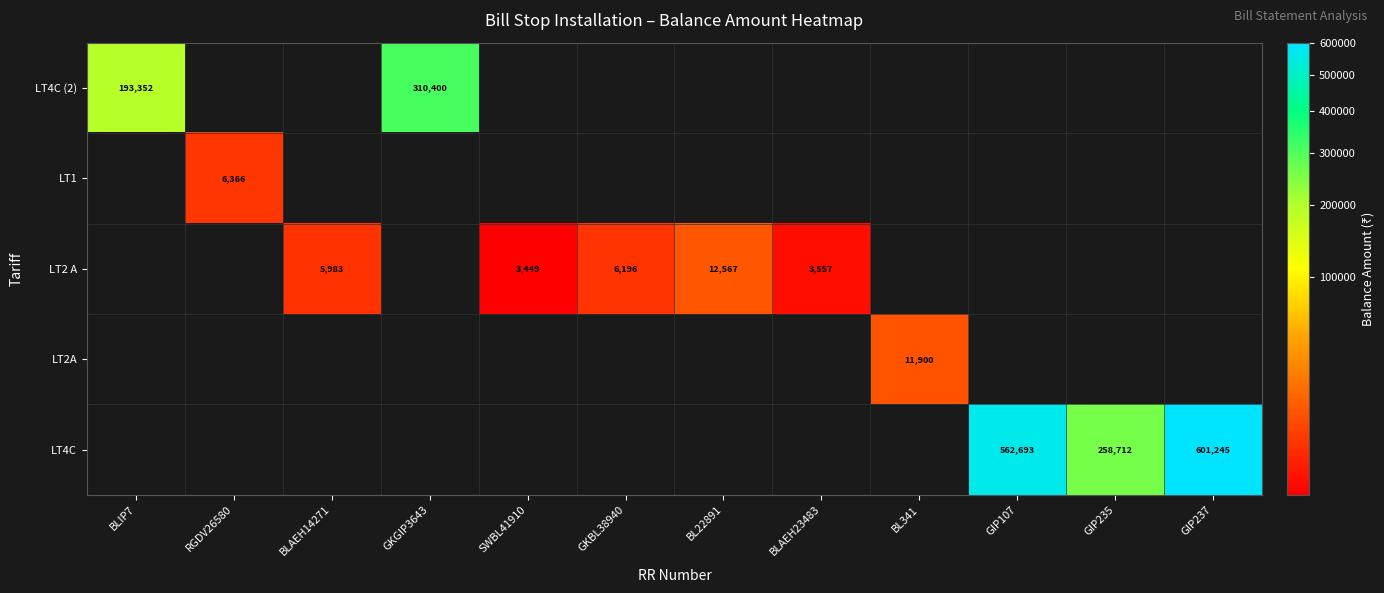

Is it true that LT1 equals 8986.7 at RGDV26580?

False